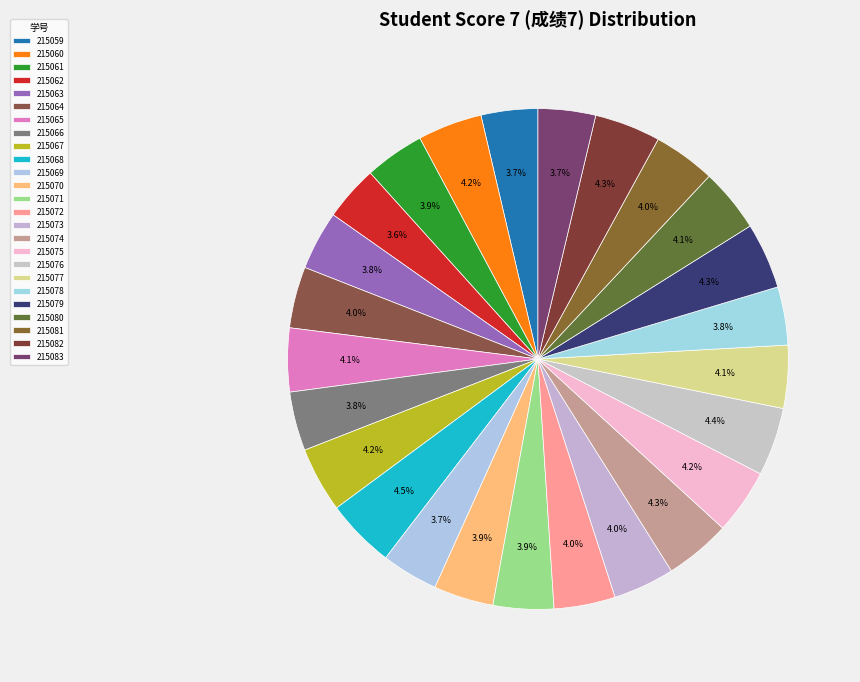

Rank the categories by value from lowest to highest.

215062, 215059, 215069, 215083, 215078, 215063, 215066, 215061, 215070, 215071, 215064, 215072, 215073, 215081, 215077, 215065, 215080, 215060, 215067, 215075, 215074, 215079, 215082, 215076, 215068